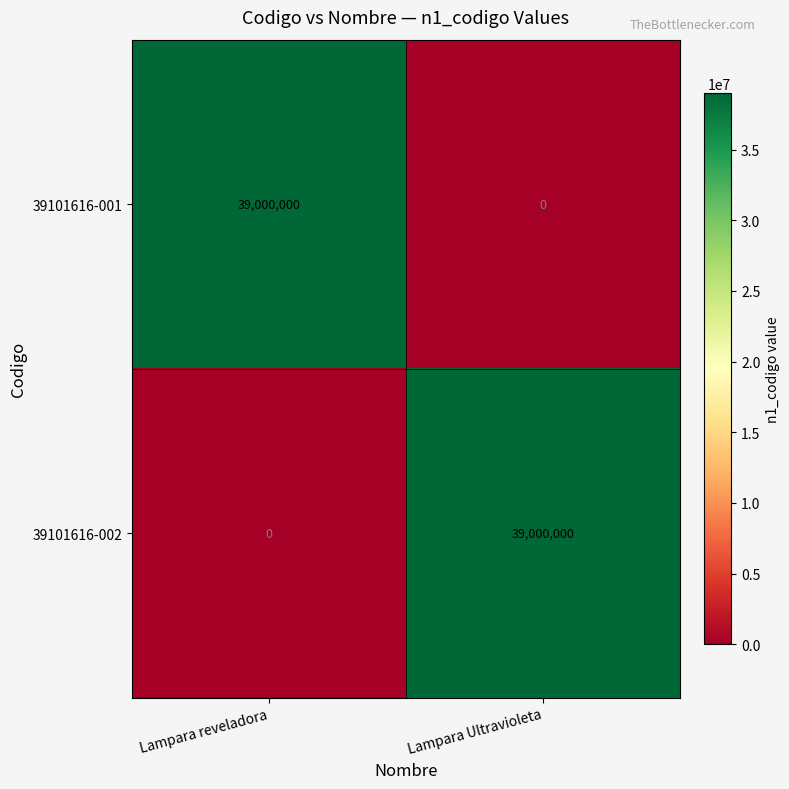

Reading left to right, extract all data points from this chart.

39101616-001: Lampara reveladora=39000000	Lampara Ultravioleta=0
39101616-002: Lampara reveladora=0	Lampara Ultravioleta=39000000